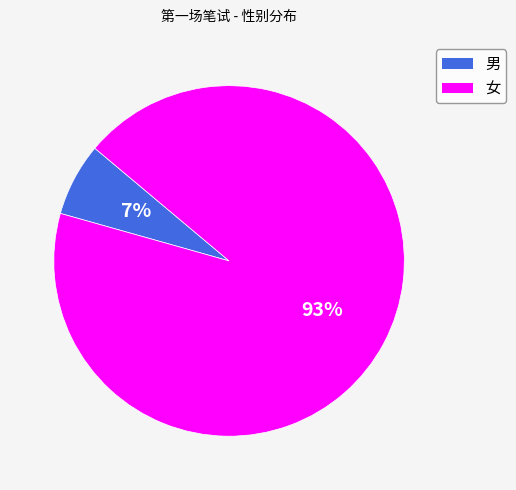

What is the largest slice in the pie chart?

女